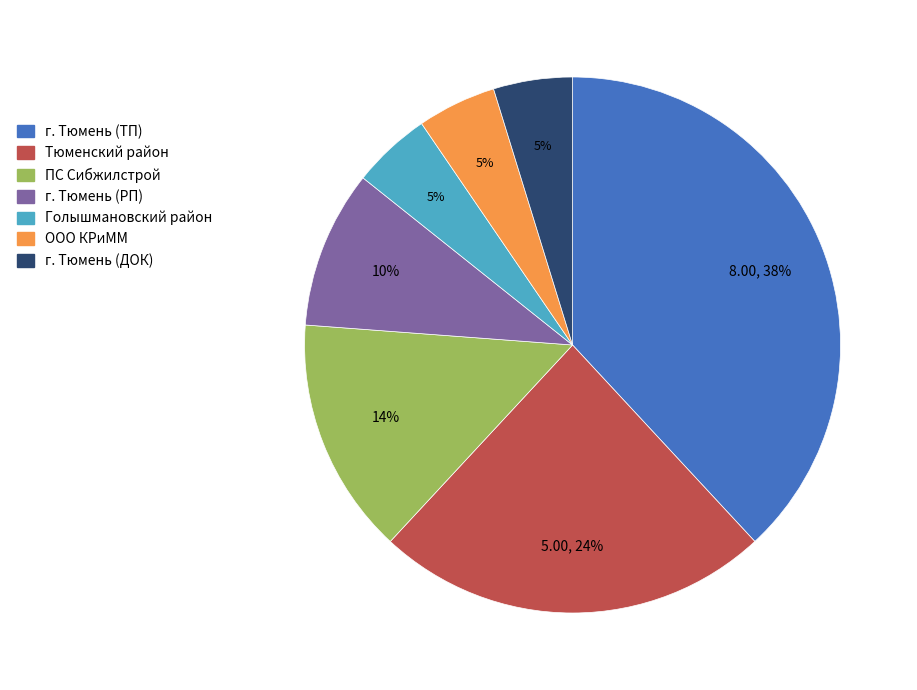

What percentage is the г. Тюмень (РП) slice, to the nearest percent?

10%